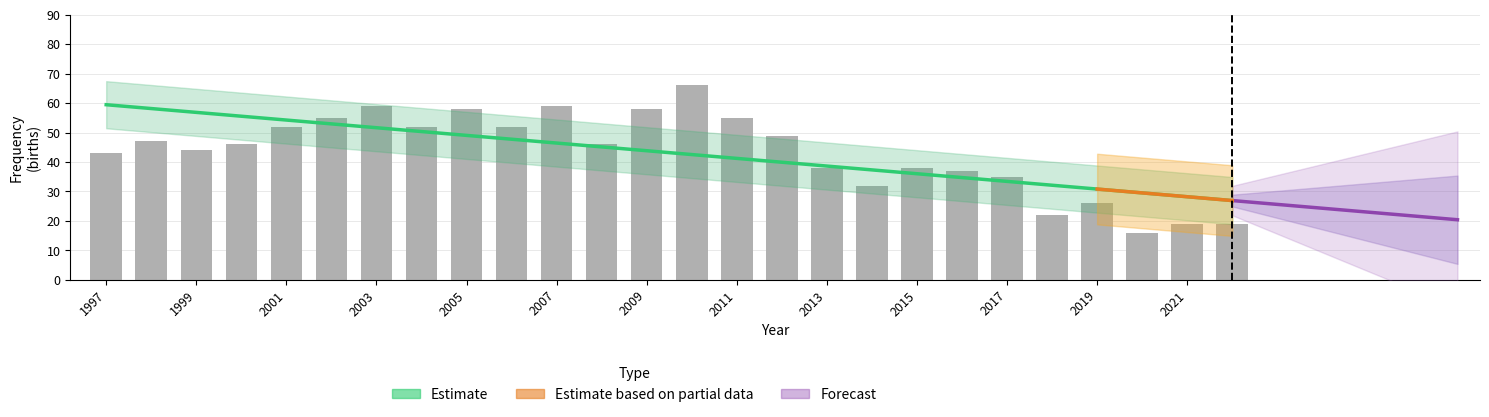

What is the change in value from 2012 to 2004?

+3